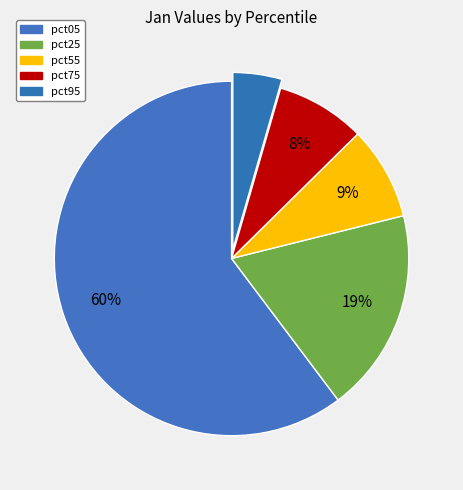

To the nearest percent, what portion does pct75 represent?

8%